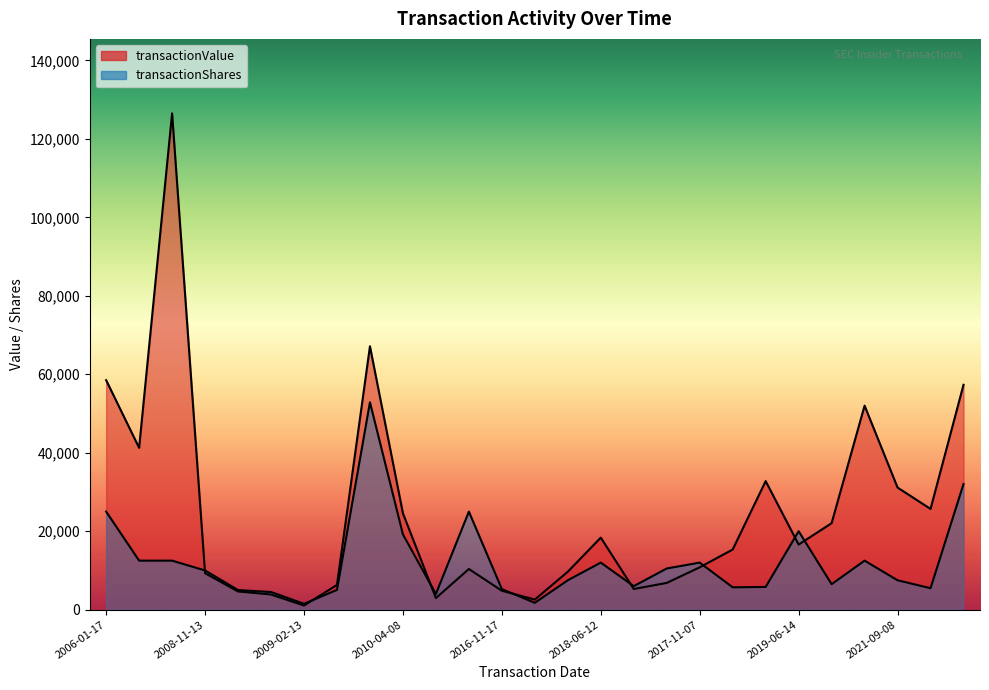

Is the value of transactionValue at 2017-08-14 greater than the value of transactionShares at 2019-12-11?

Yes